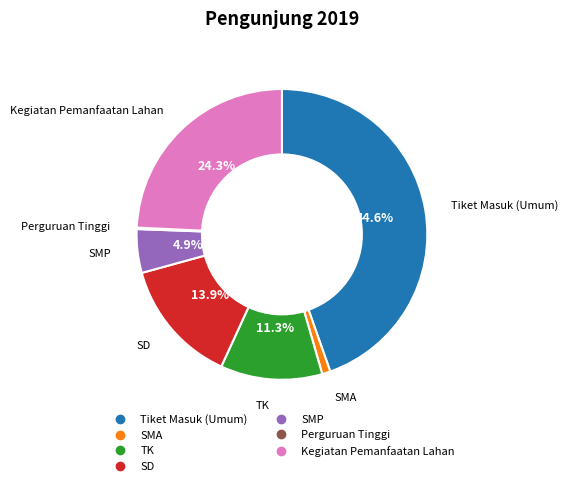

Combined, do SMA and SMP account for over 50%?

No